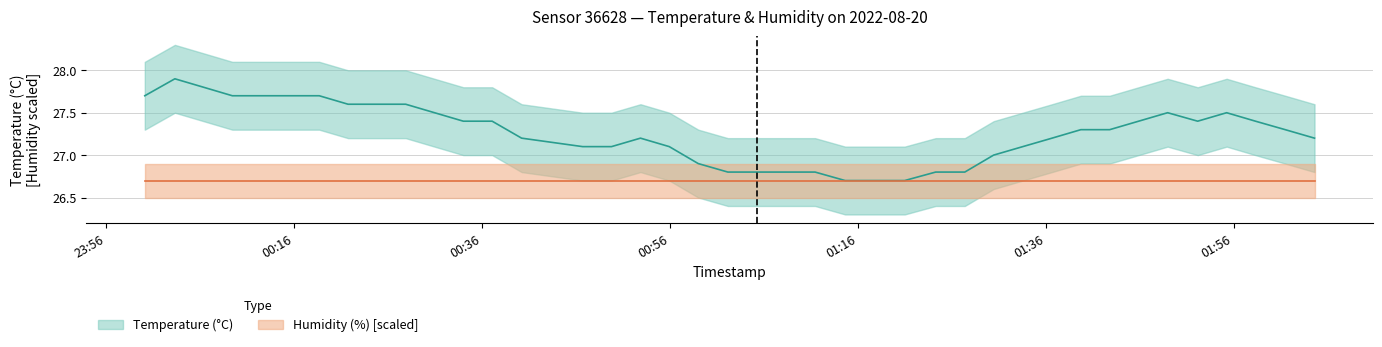

What is the sum of all values?

1090.4